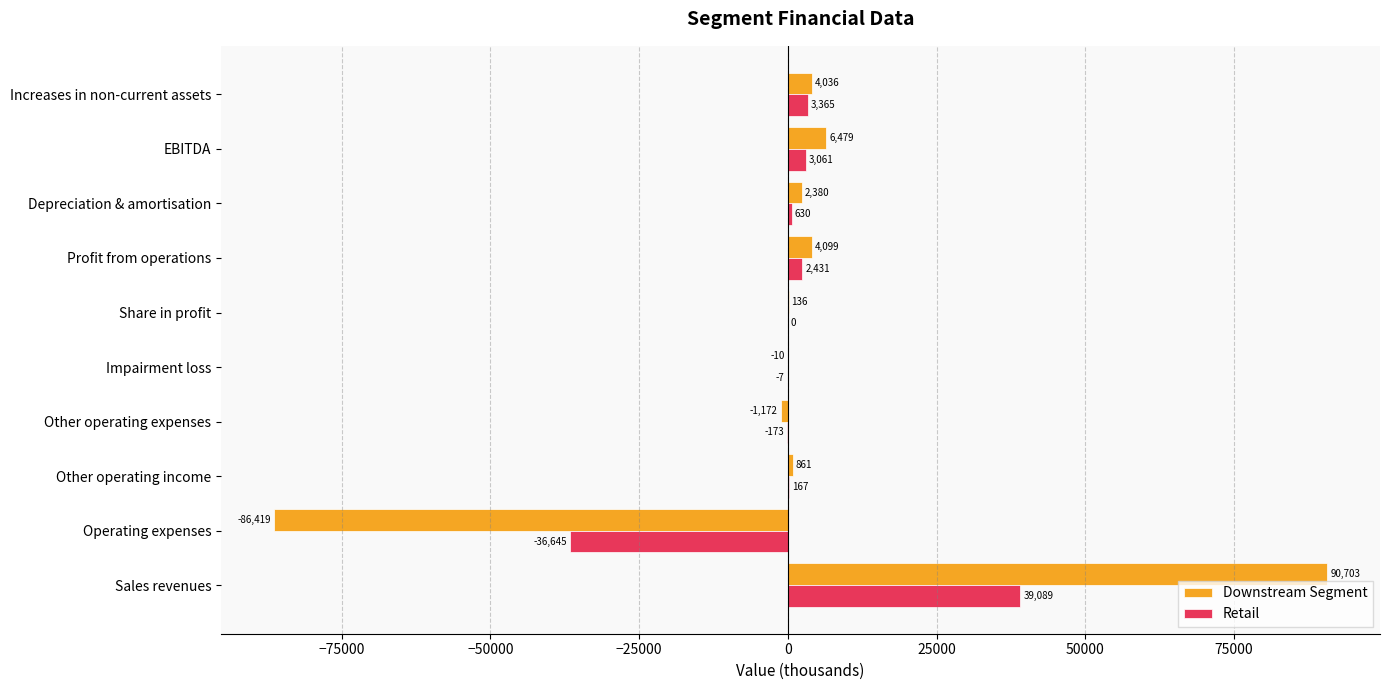

Which category has the highest value in the Retail series?

Sales revenues